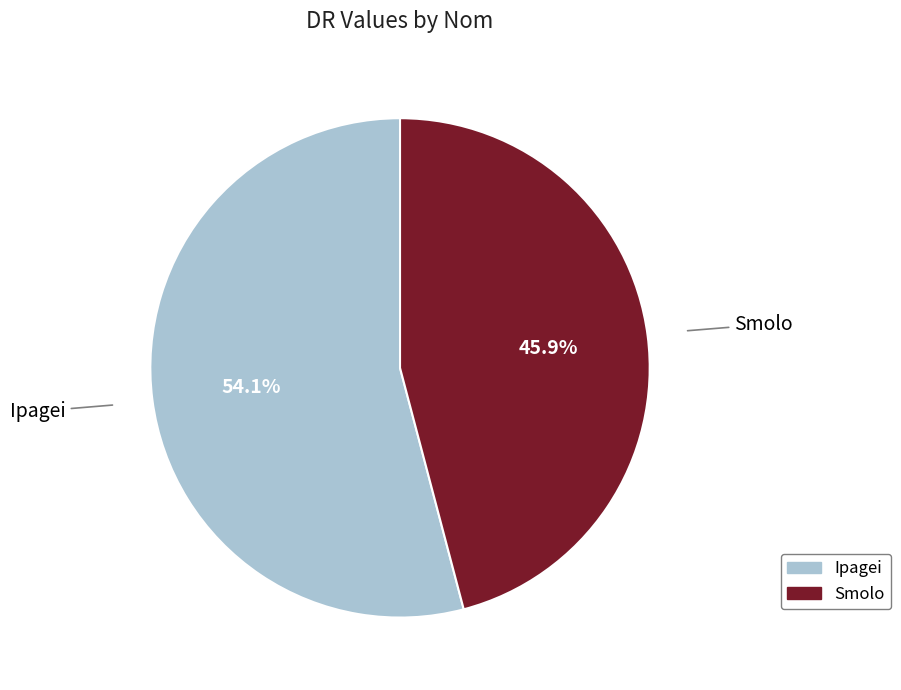

Does Smolo represent more than half of the total?

No